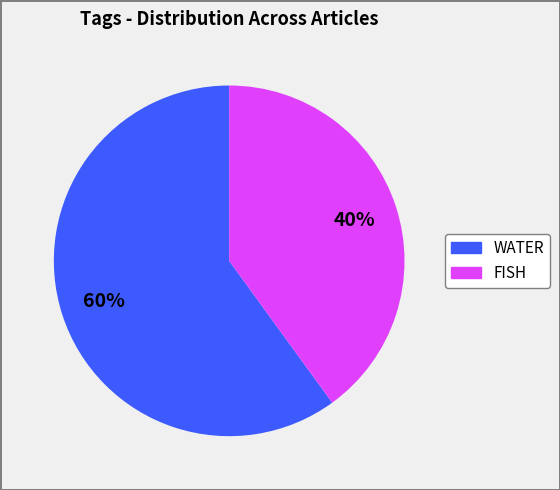

To the nearest percent, what is the difference between the largest and smallest slice percentages?

20%